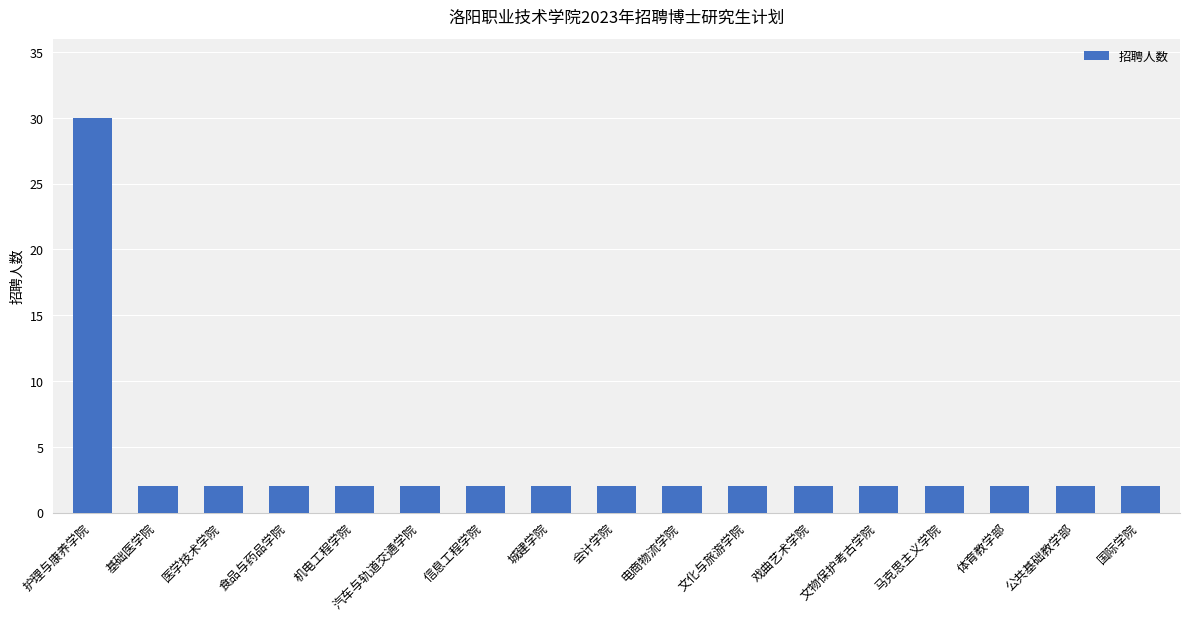

Is it true that the value at 基础医学院 is 2?

True